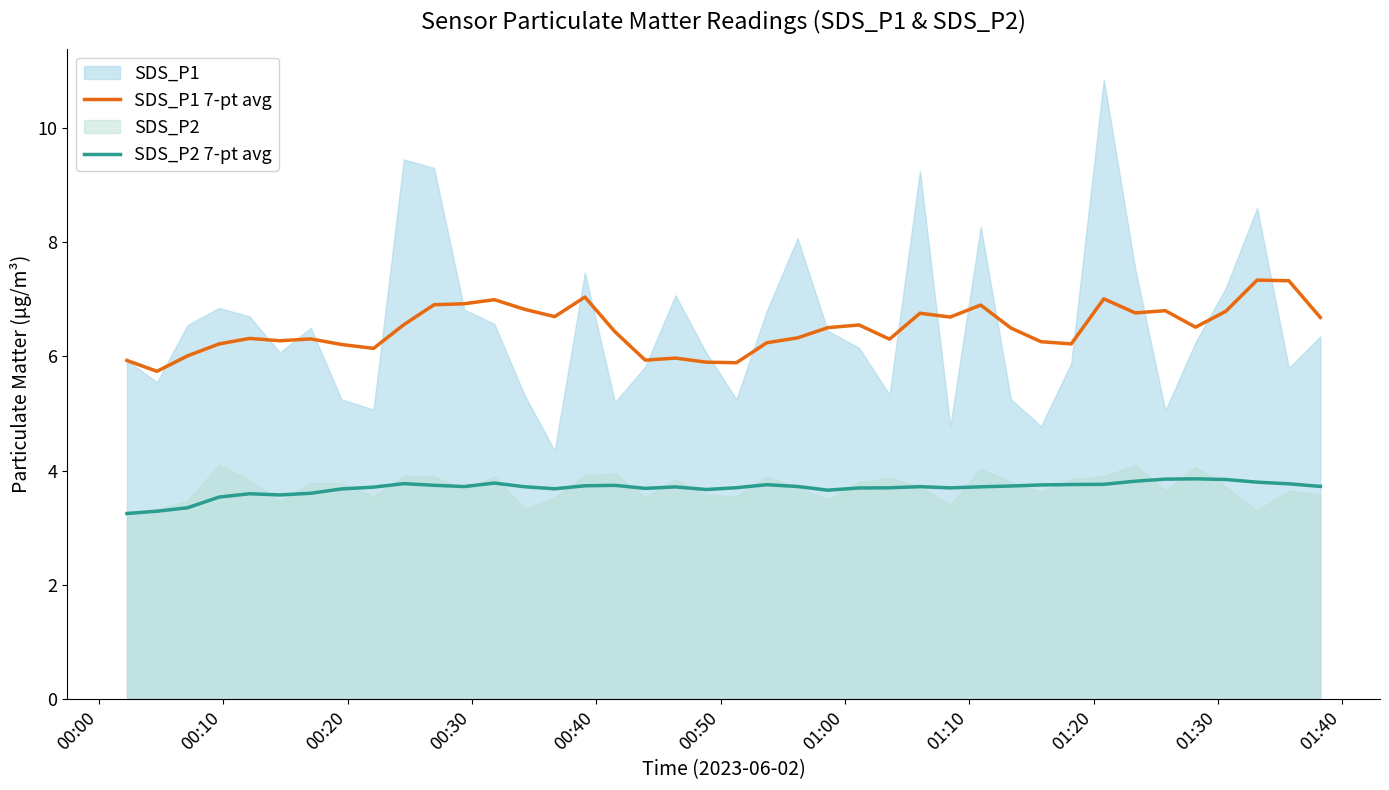

True or false: SDS_P1 7-pt avg and SDS_P2 7-pt avg cross at least once.

False